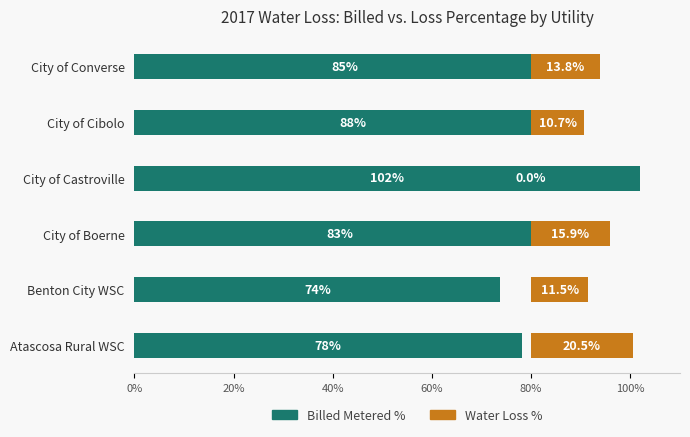

What is the difference between the highest and lowest values at Benton City WSC?

62.3